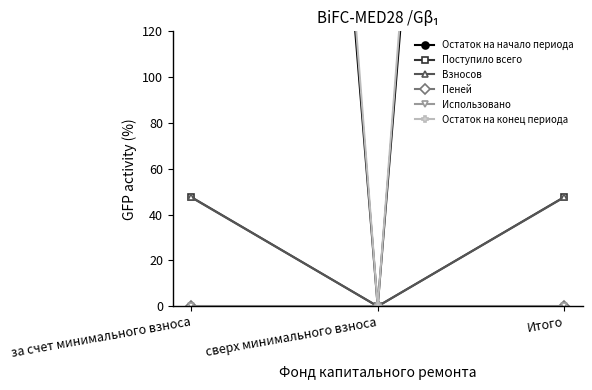

How many data points in Остаток на конец периода are less than 1043?

1